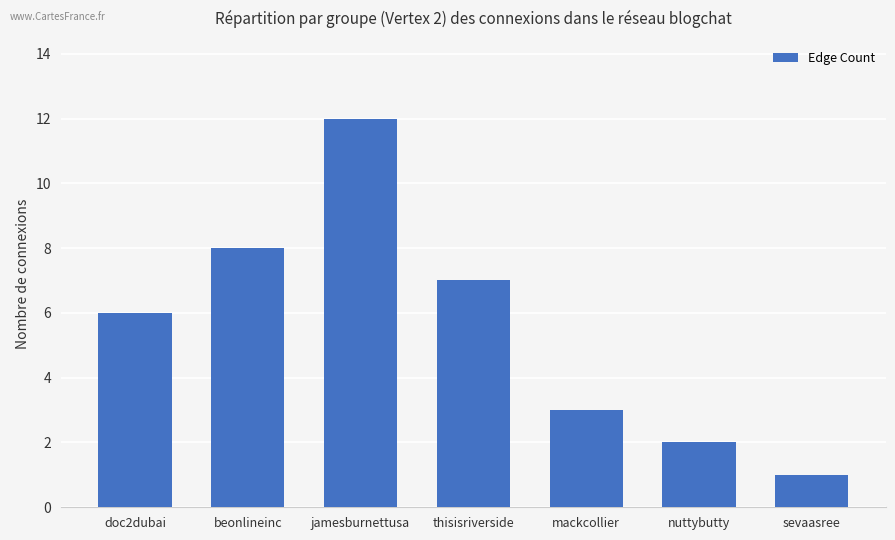

Are the bars grouped side by side (vs. stacked)?

No